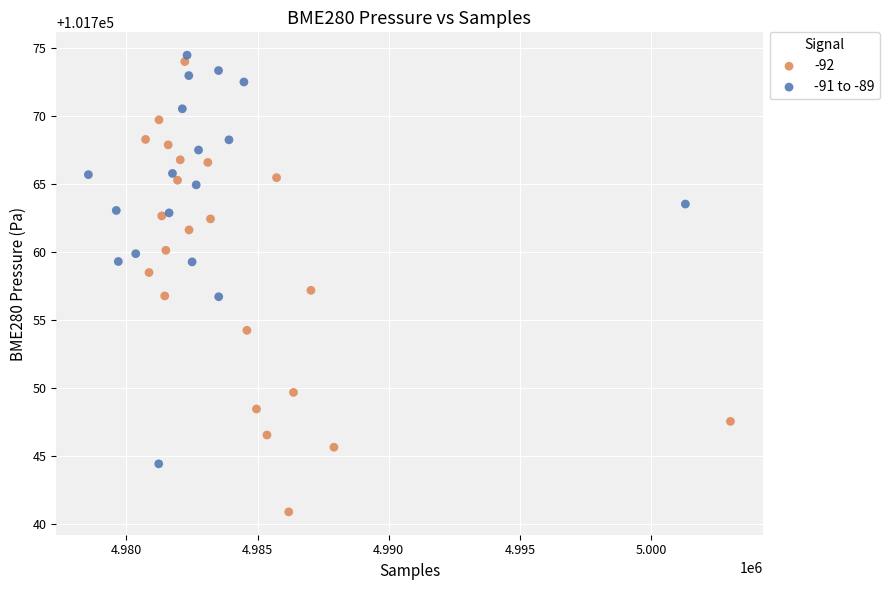

Which series has the widest spread of Y values?

-92